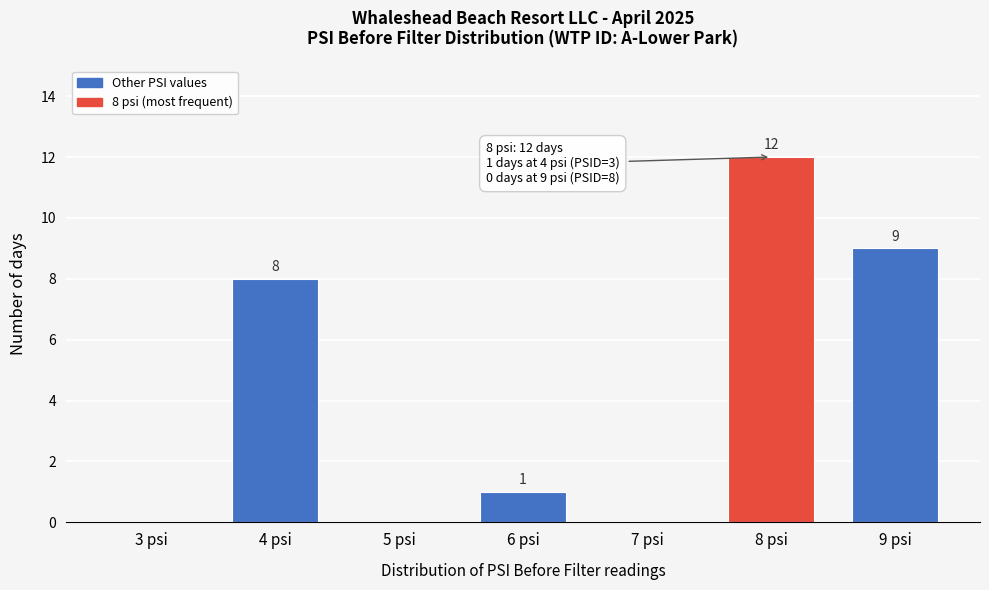

Over which range of the x-axis is the bar tallest?

7.5 to 8.5